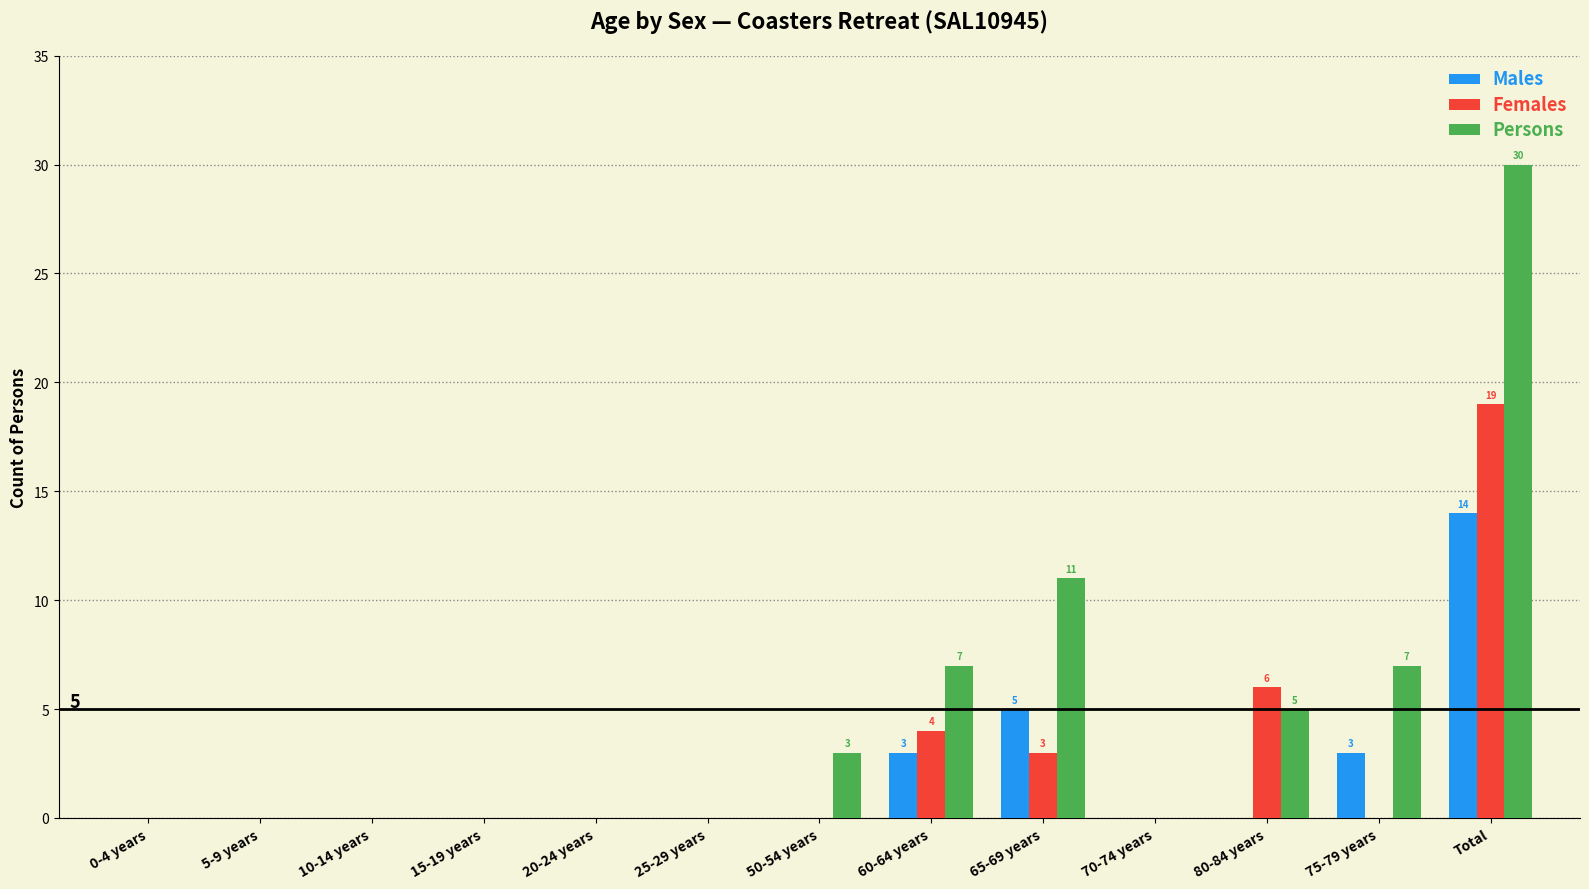

What are all the series names shown in the legend?

Males, Females, Persons